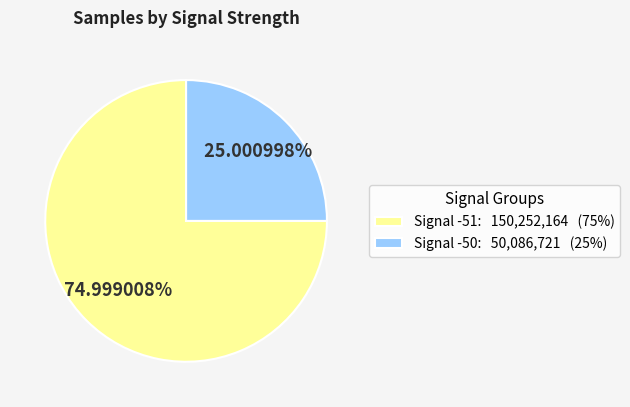

Is the sum of Signal -51: 150,252,164 (75%) and Signal -50: 50,086,721 (25%) greater than half?

Yes